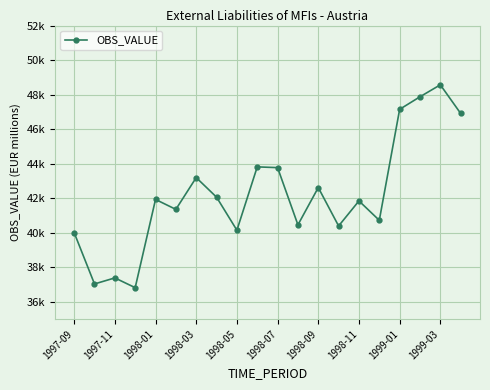

How many interior local peaks (higher than both neighbors) does the data have?

7